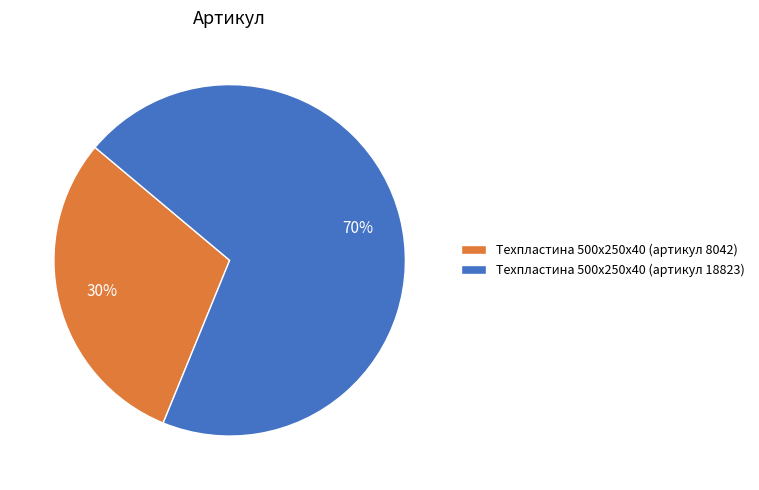

True or false: Техпластина 500х250х40 (артикул 18823) accounts for 75% of the total.

False